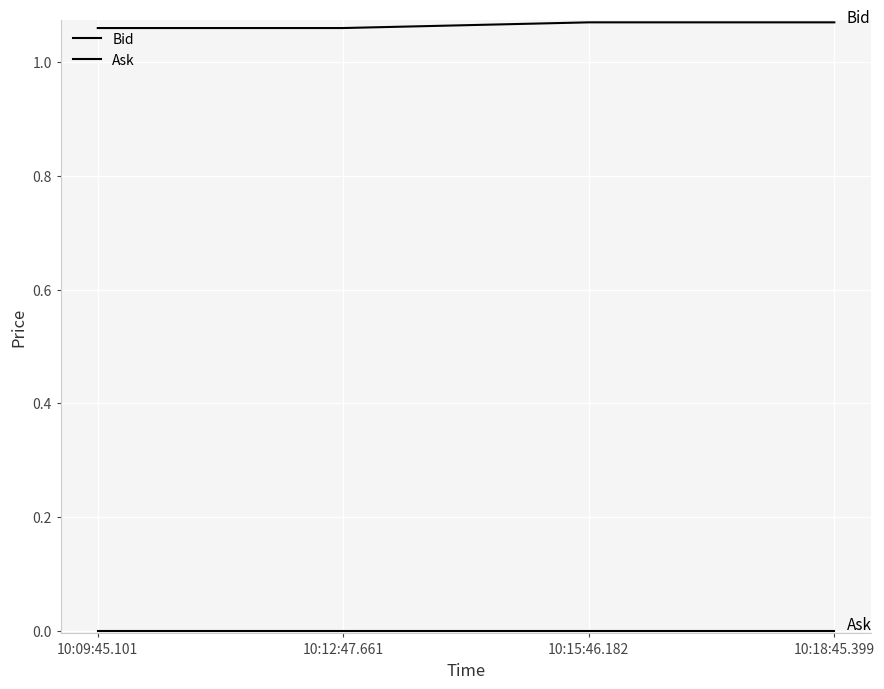

Does the chart display data point markers on the line(s)?

No